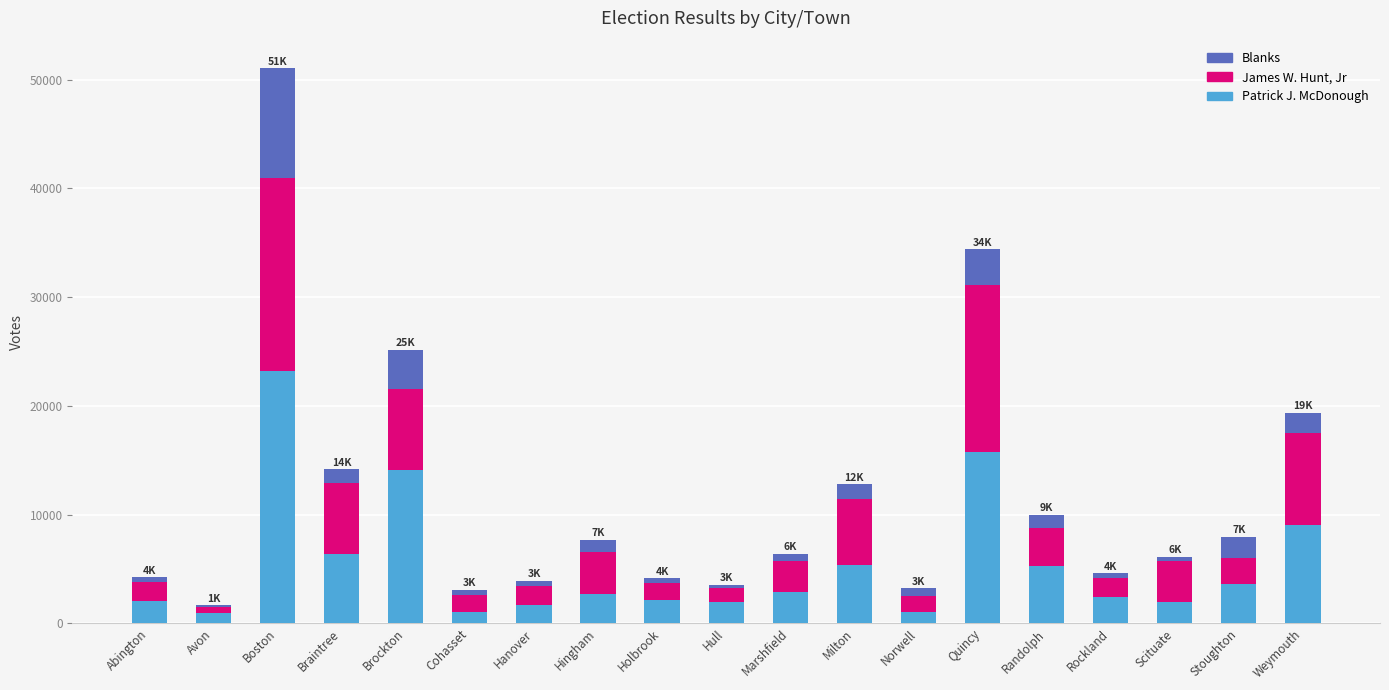

At which category is the sum across all series the highest?

Boston